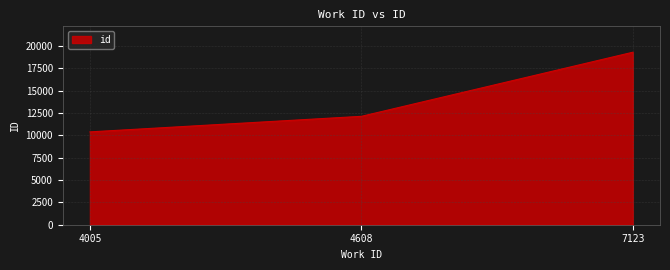

How many categories are shown in the chart?

3